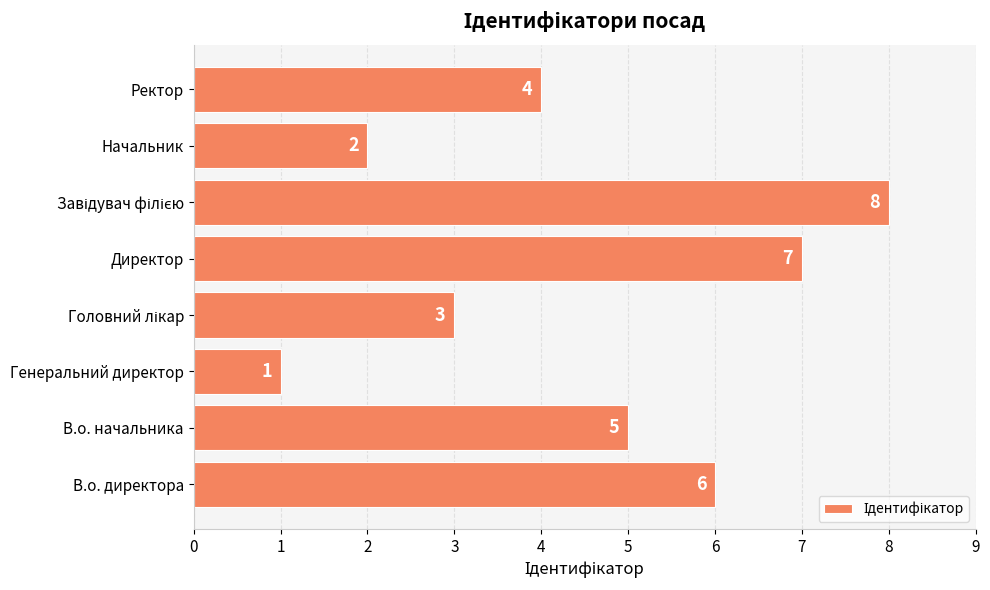

How many data points are less than 5?

4